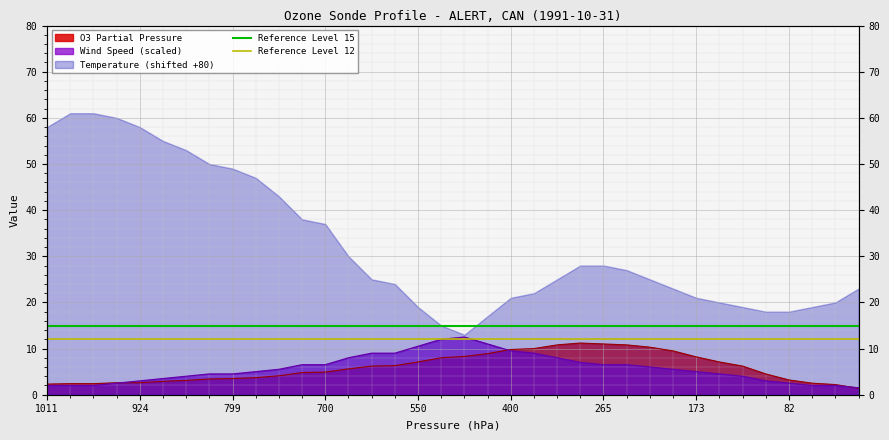

What value does the Reference Level 12 series have at 1011?

12